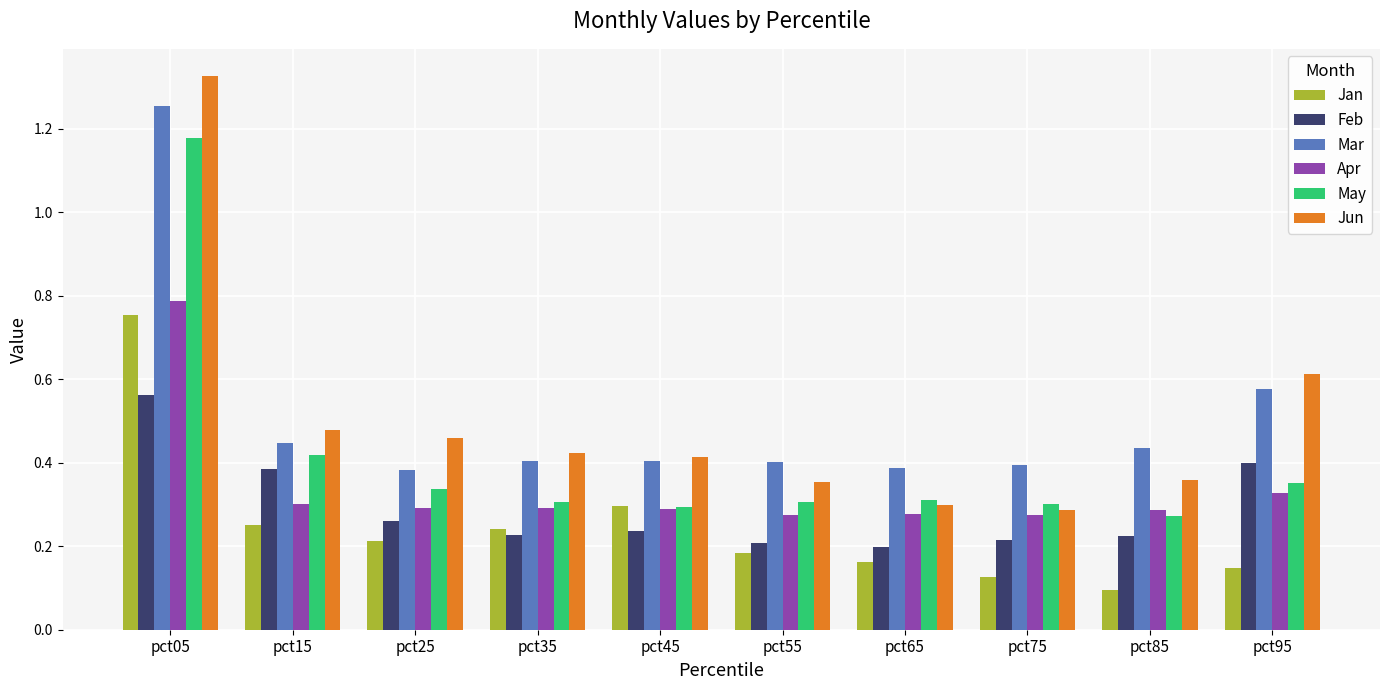

Which series changed the most between pct55 and pct85?

Jan